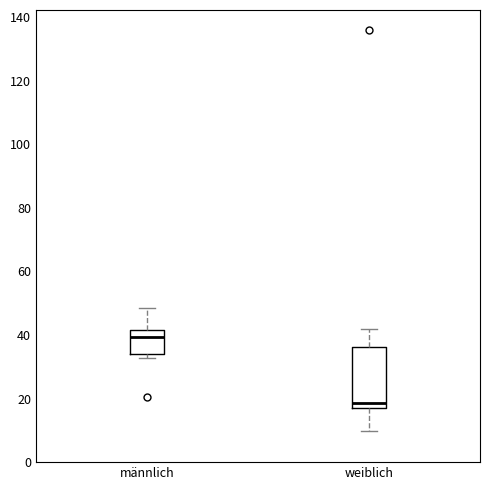

Reading left to right, read every box against the y-axis: the position of its median line, the range the box covers, and the ends of its whiskers. The values are not printed on the chart, so give them approximately, as read against the axis.

männlich: median 40, box 34 to 42, whiskers 32 to 48
weiblich: median 18 (just above the box's lower edge), box 18 to 36, whiskers 10 to 42